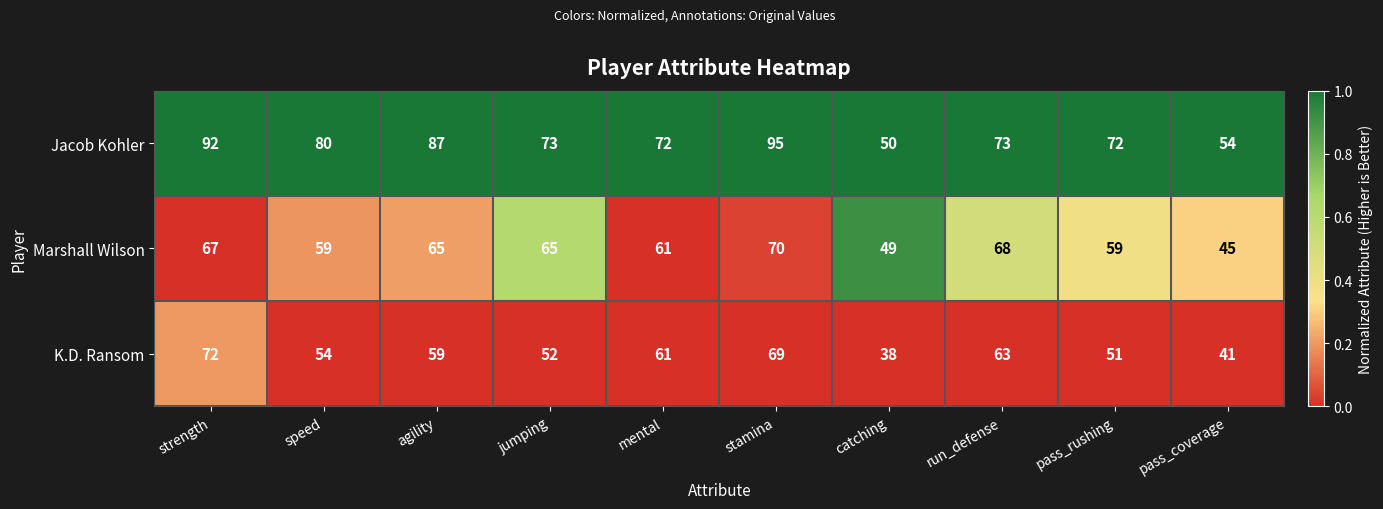

Reading left to right, extract all data points from this chart.

Jacob Kohler: 92	80	87	73	72	95	50	73	72	54
Marshall Wilson: 67	59	65	65	61	70	49	68	59	45
K.D. Ransom: 72	54	59	52	61	69	38	63	51	41